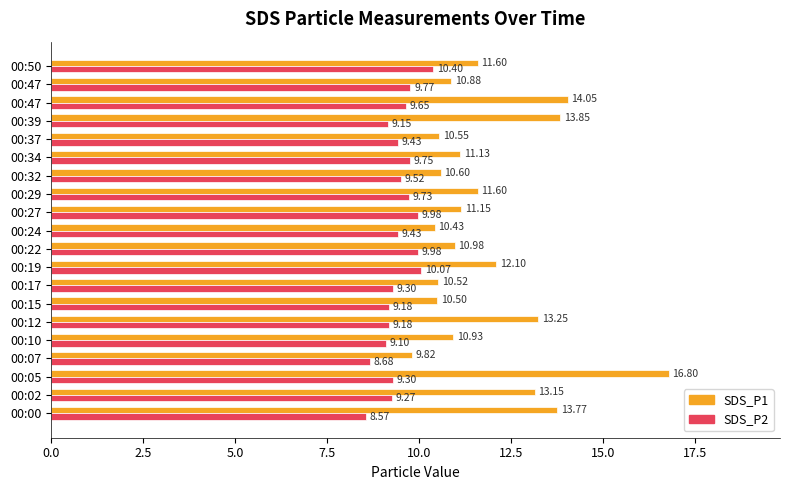

How many values in the SDS_P2 series are below 9?

2